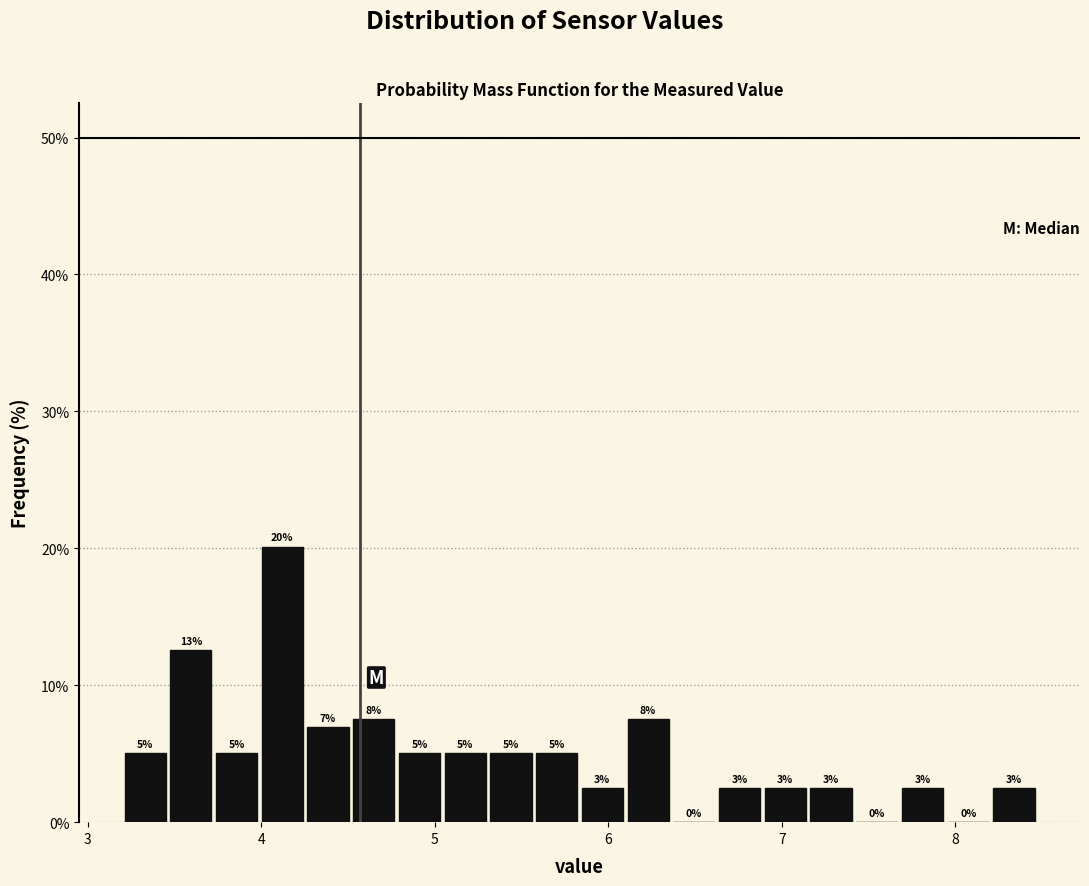

Read against the x-axis, roughly where is the centre of the tallest bar?

4.1